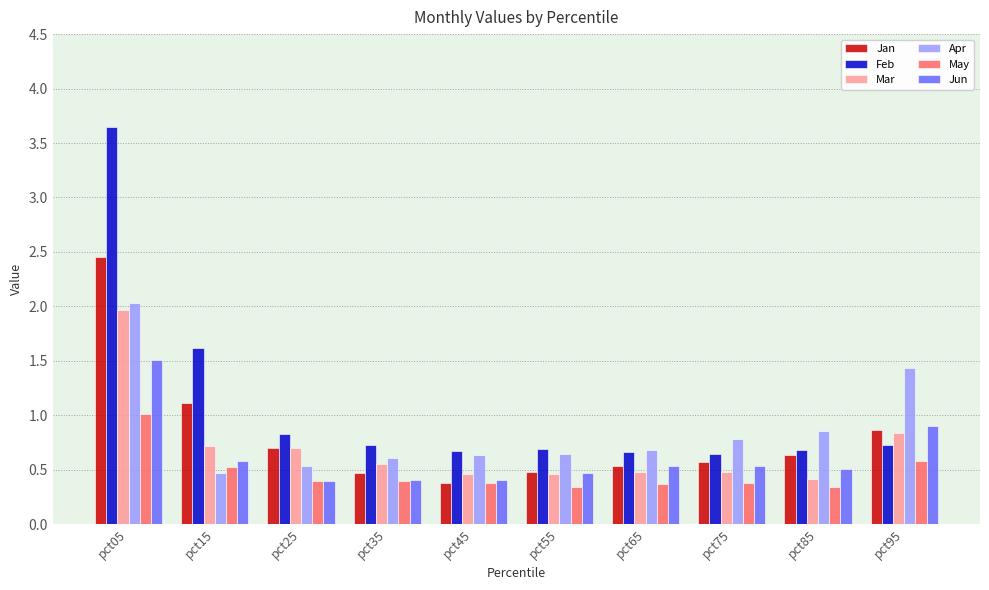

At which category is the sum across all series the highest?

pct05